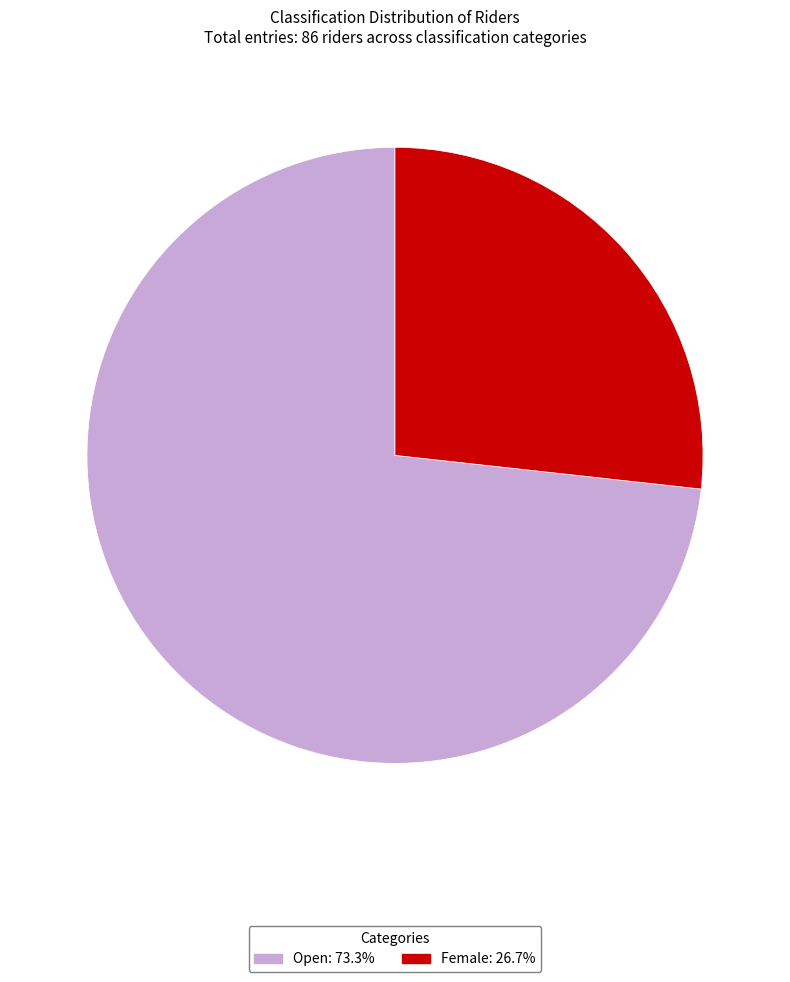

Combined, do Open and Female account for over 50%?

Yes